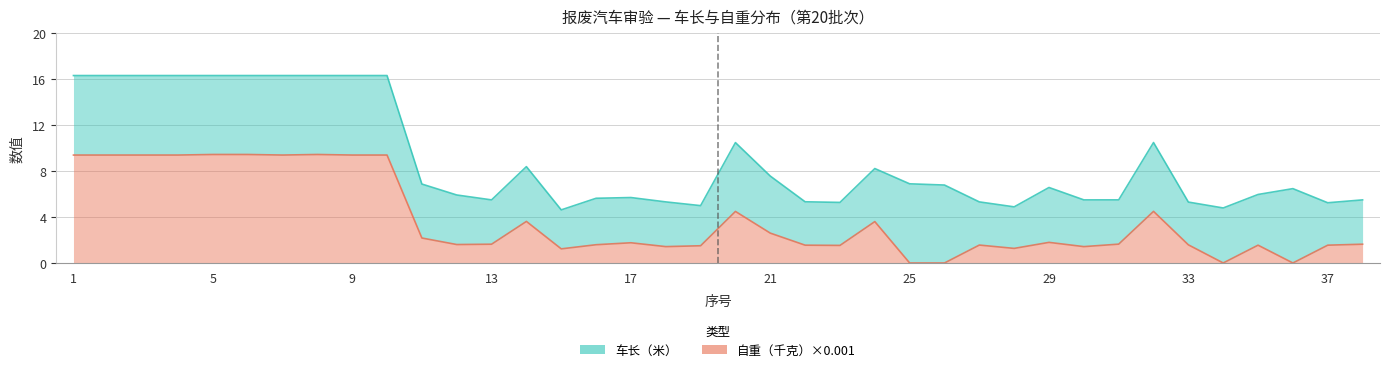

Where is the first local maximum?

8